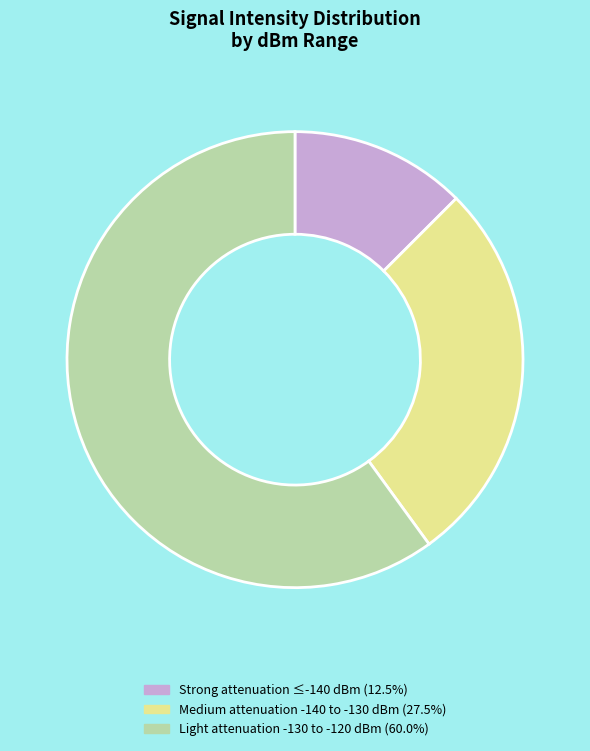

How many segments does this pie chart have?

3